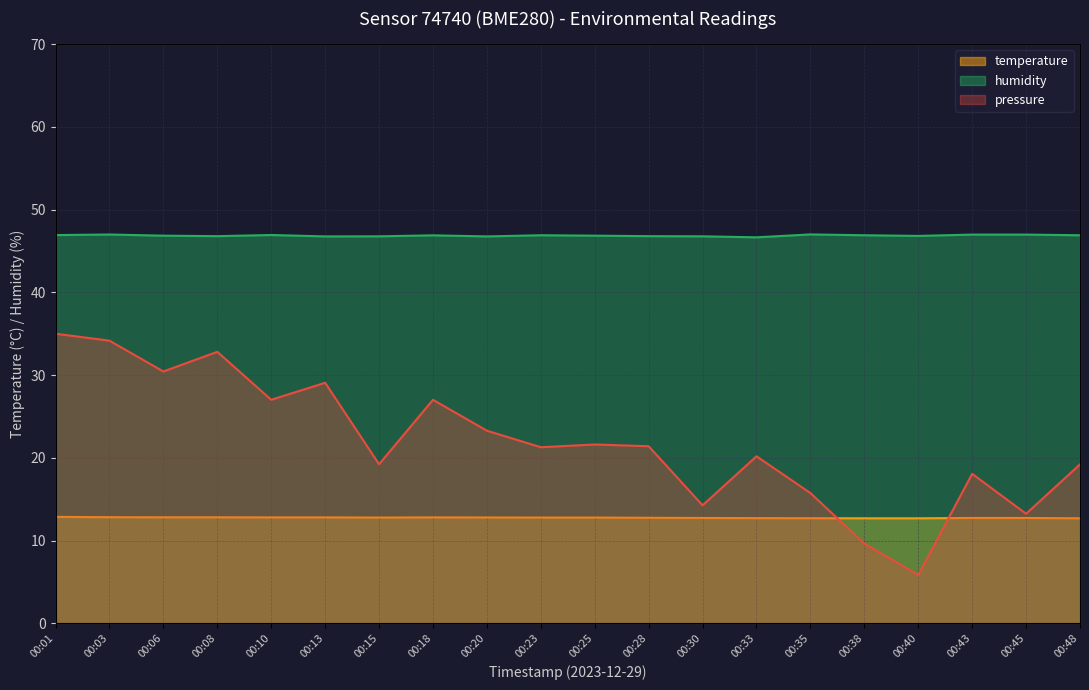

How many lines are shown in the chart?

3